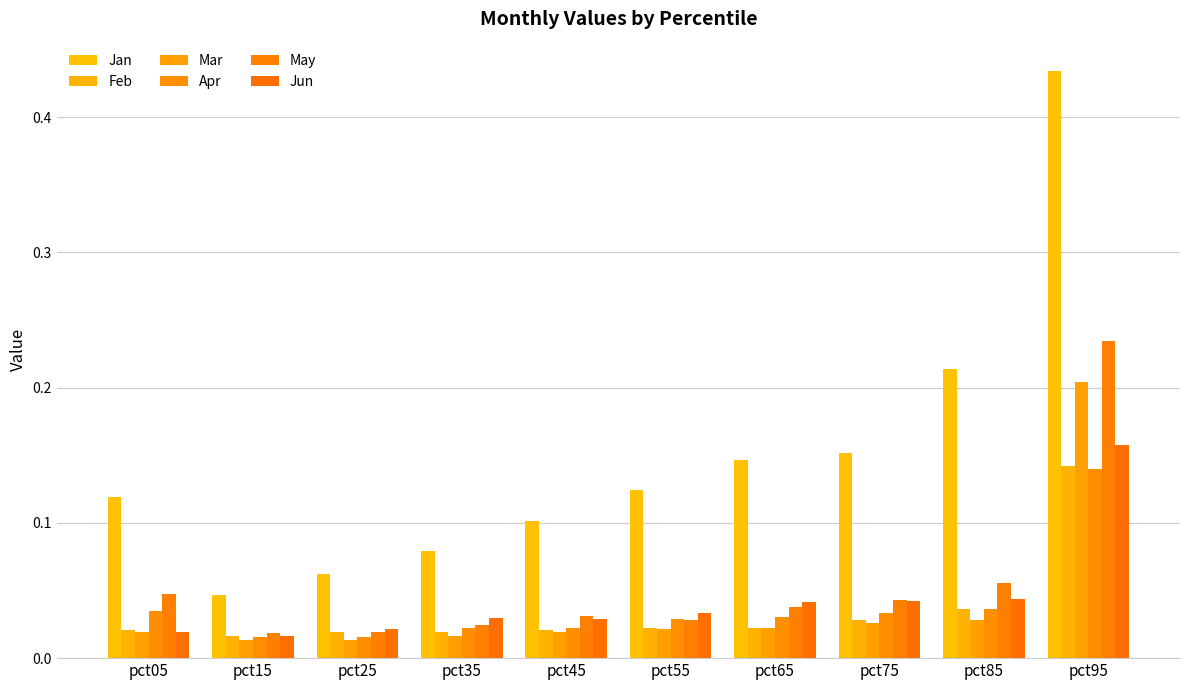

Between pct95 and pct25, which is larger?

pct95